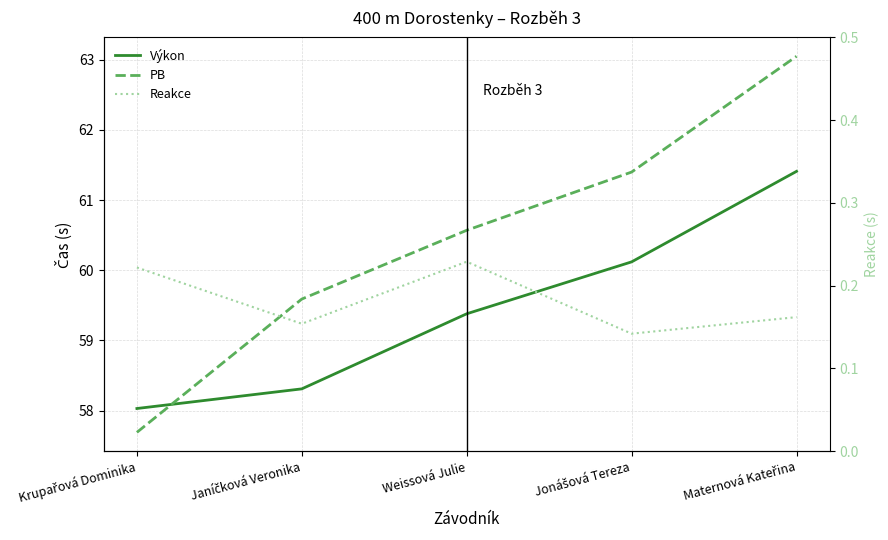

Is the value of Reakce at Weissová Julie greater than the value of Výkon at Maternová Kateřina?

No